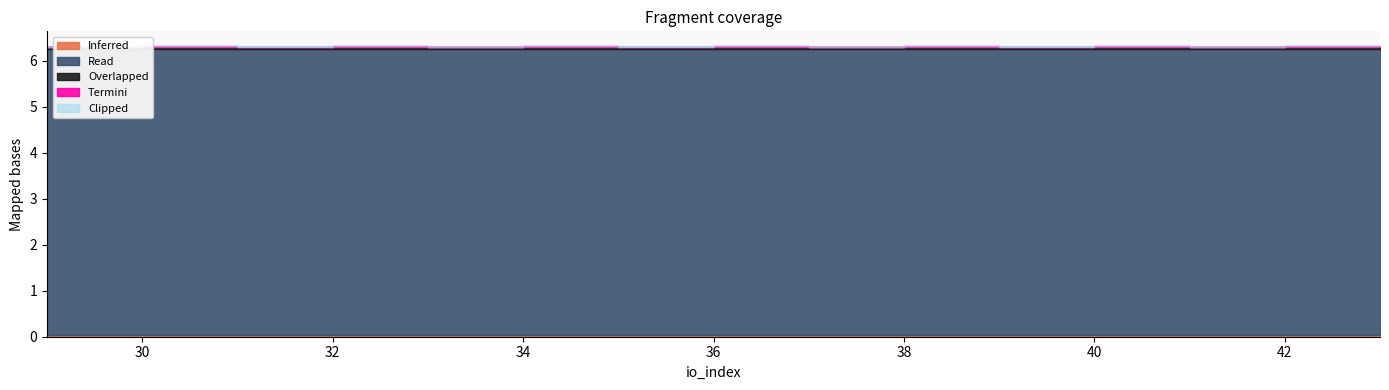

What are all the series names shown in the legend?

Inferred, Read, Overlapped, Termini, Clipped